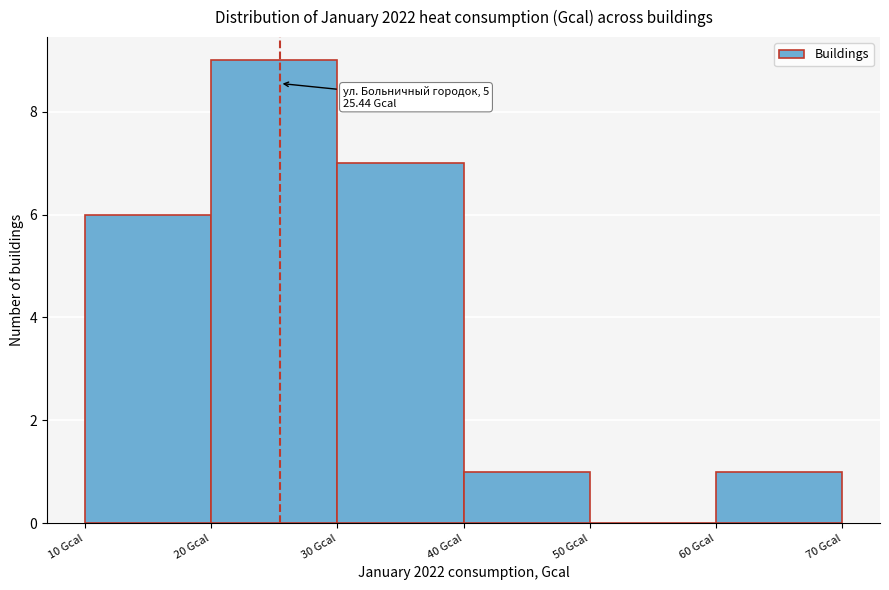

Over which range of the x-axis is the bar tallest?

20 to 30